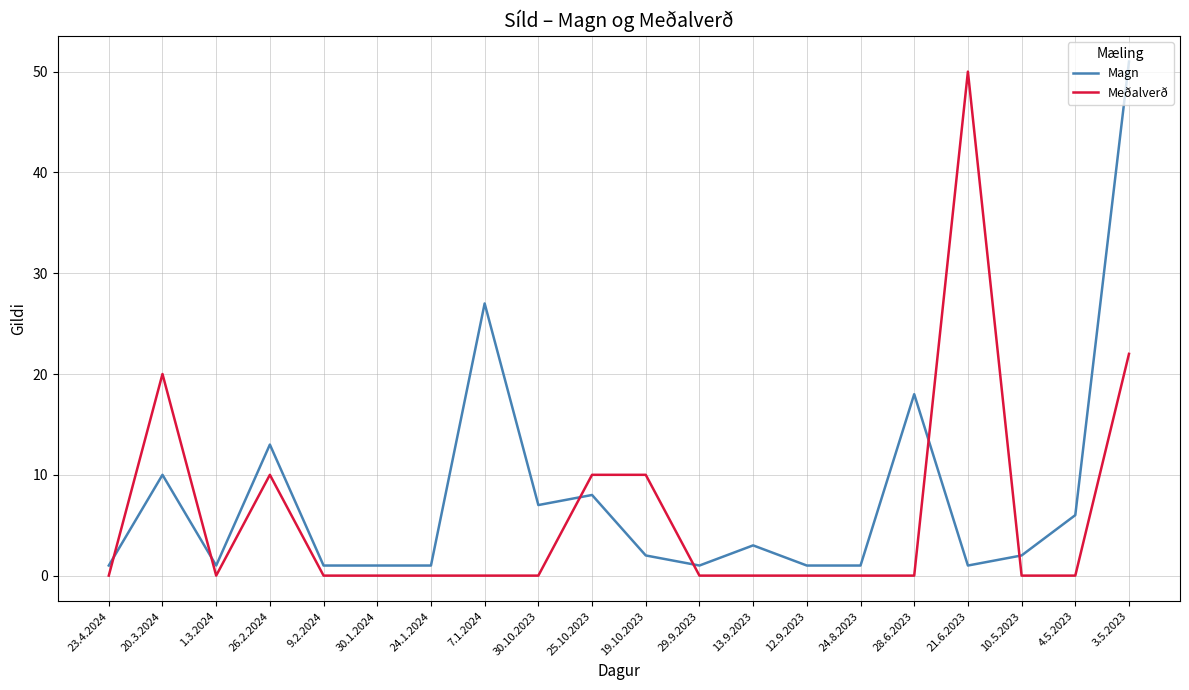

What is the greatest value displayed?

51